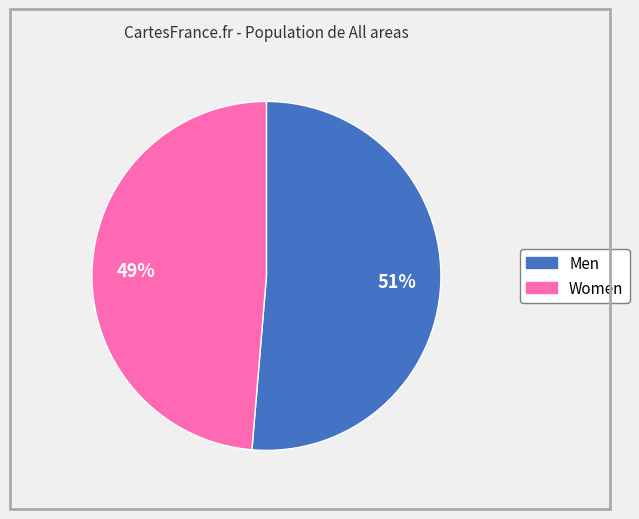

What percentage is the Men slice, to the nearest percent?

51%